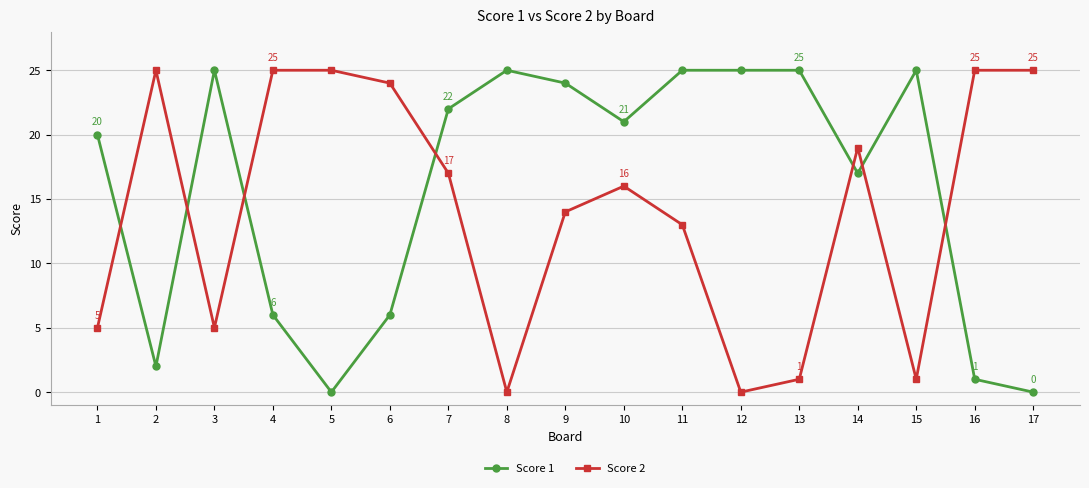

What is the sum of the Score 1 values at 11 and 10?

46